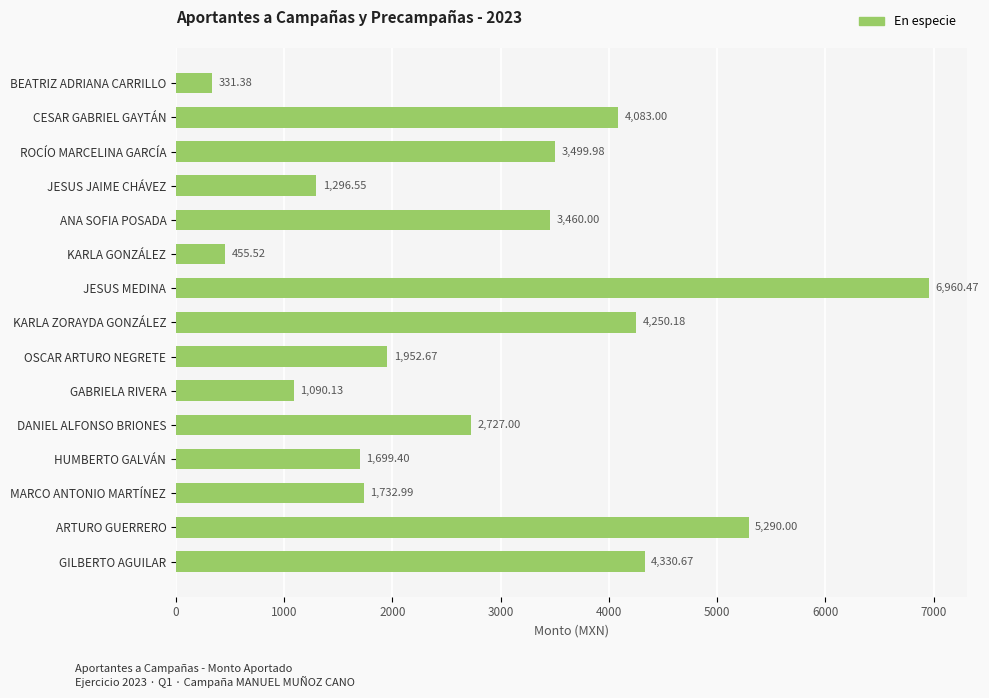

List the labels in order of value, largest first.

JESUS MEDINA, ARTURO GUERRERO, GILBERTO AGUILAR, KARLA ZORAYDA GONZÁLEZ, CESAR GABRIEL GAYTÁN, ROCÍO MARCELINA GARCÍA, ANA SOFIA POSADA, DANIEL ALFONSO BRIONES, OSCAR ARTURO NEGRETE, MARCO ANTONIO MARTÍNEZ, HUMBERTO GALVÁN, JESUS JAIME CHÁVEZ, GABRIELA RIVERA, KARLA GONZÁLEZ, BEATRIZ ADRIANA CARRILLO